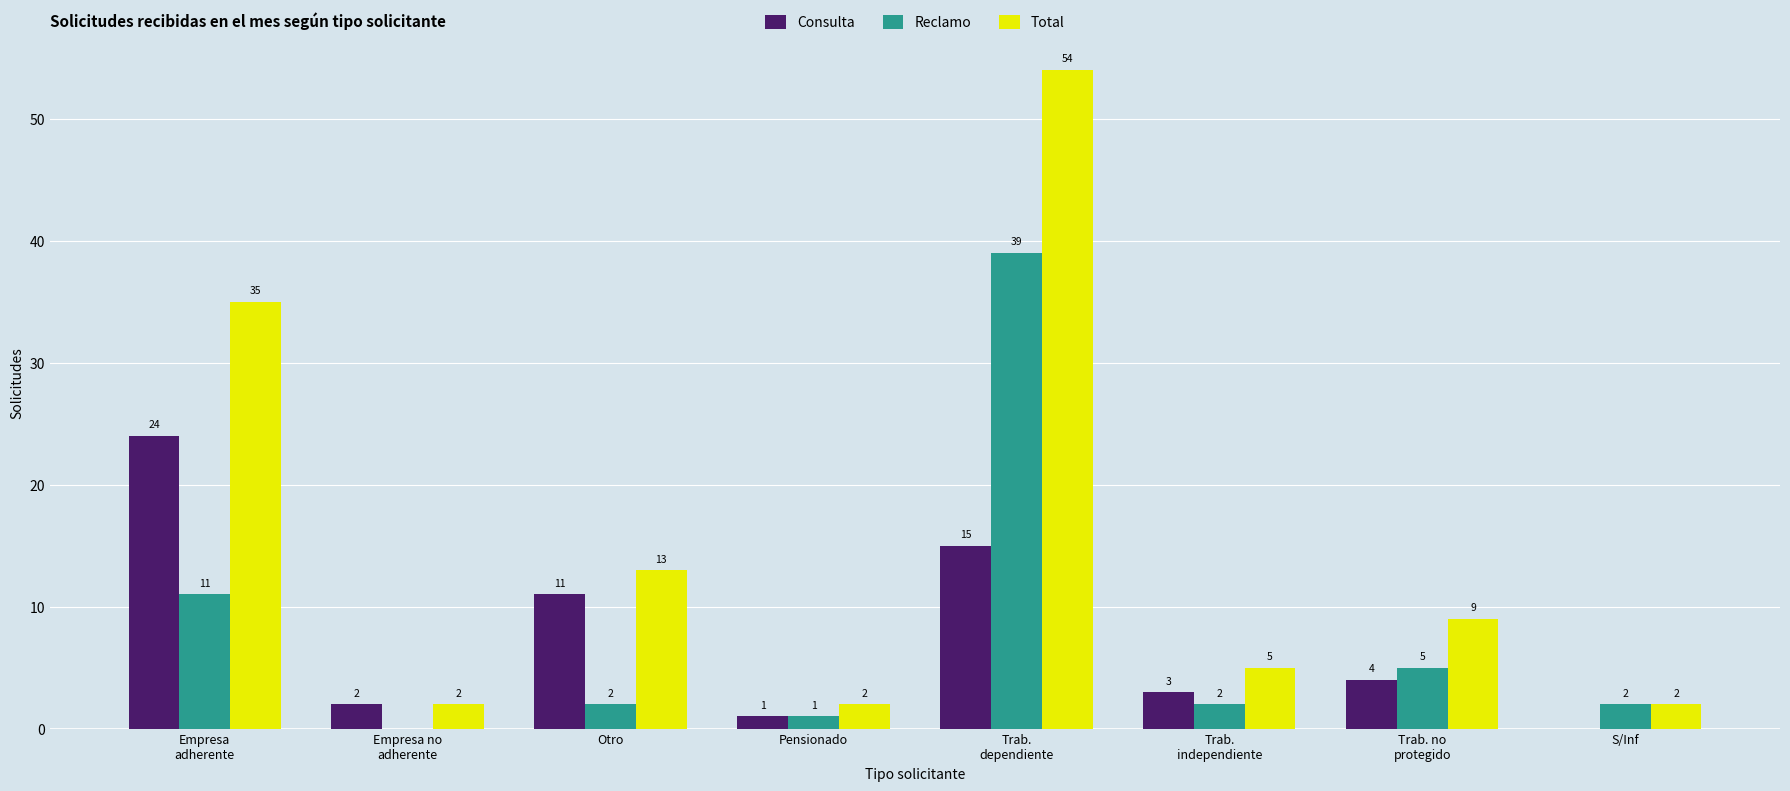

Where is Consulta nearest to the value 12?

Otro